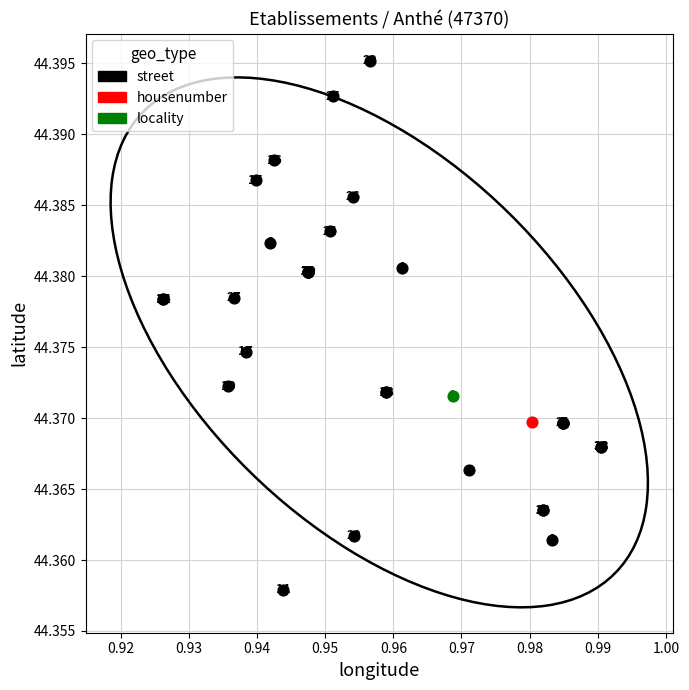

What are all the series names shown in the legend?

street, housenumber, locality